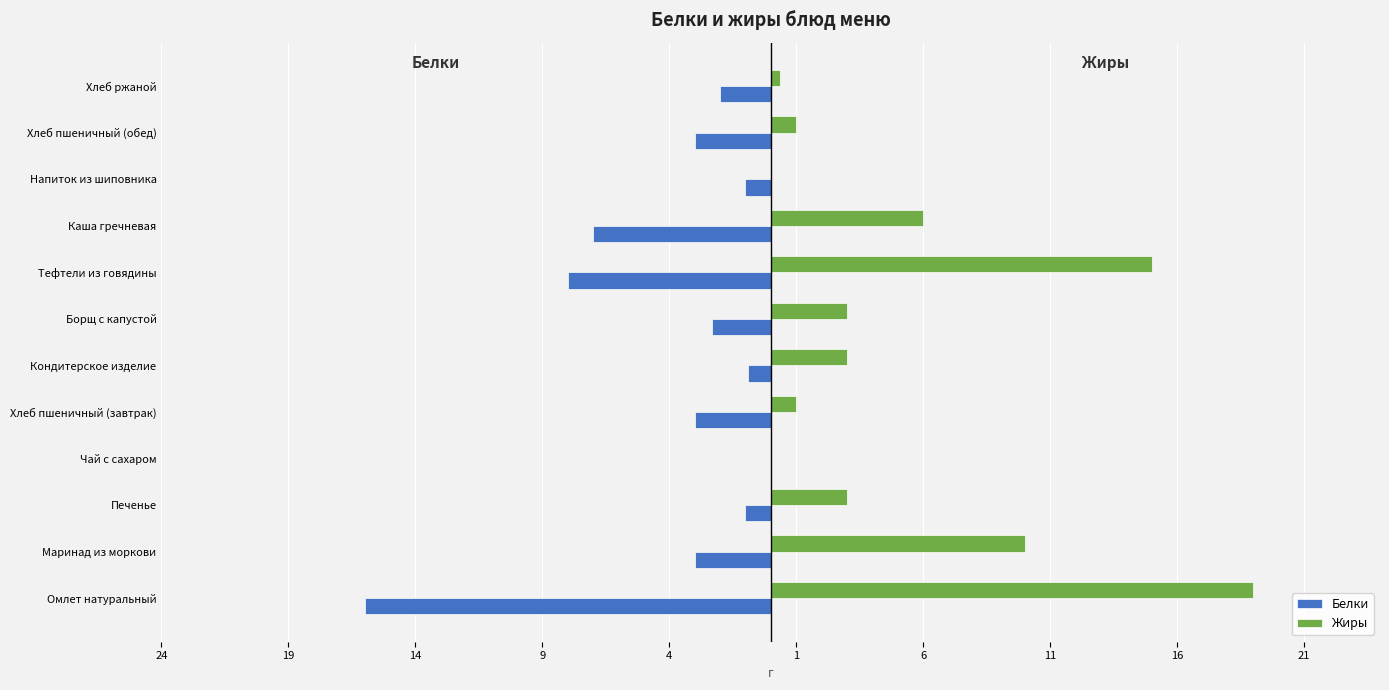

What are all the series names shown in the legend?

Белки, Жиры